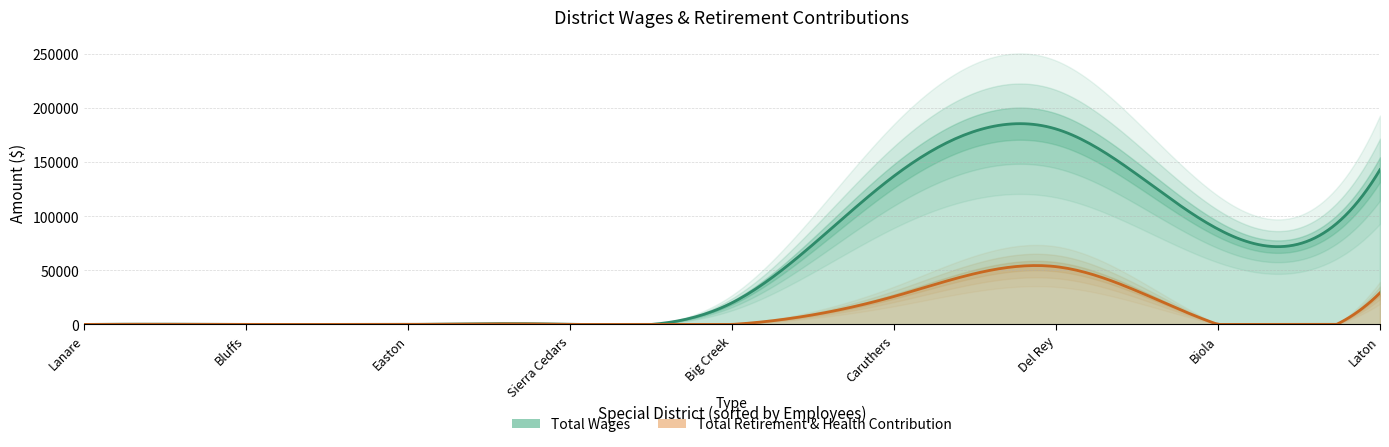

Rank the series by their maximum value, from highest to lowest.

Total Wages, Total Retirement & Health Contribution